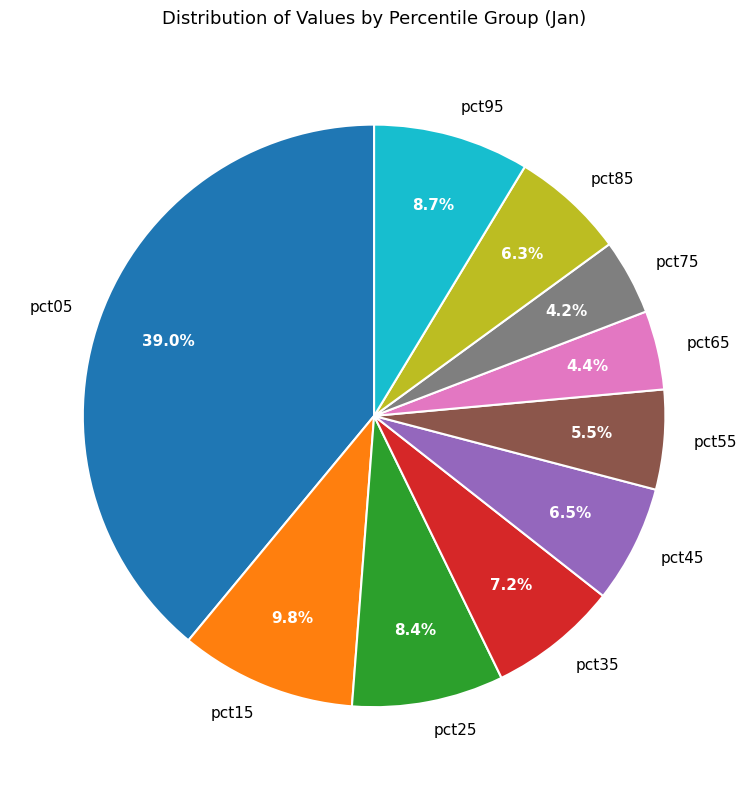

To the nearest percent, what is the difference between the largest and smallest slice percentages?

35%